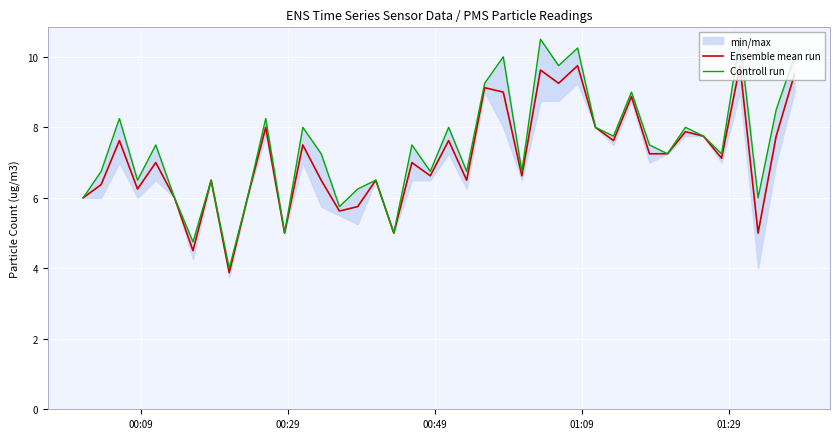

What is the lowest value of the Ensemble mean run series?

3.9